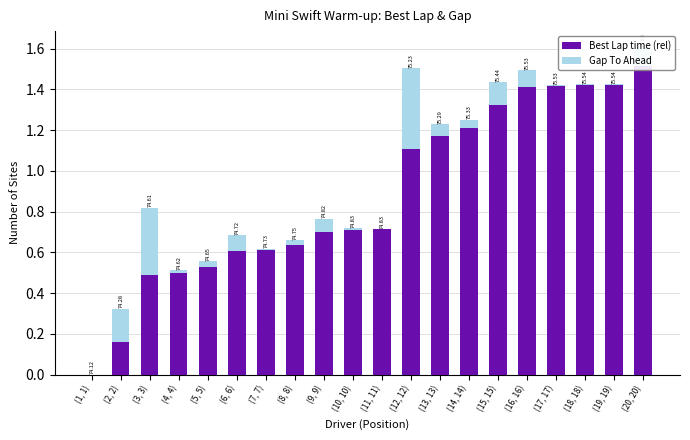

How many bars are there in each group?

2